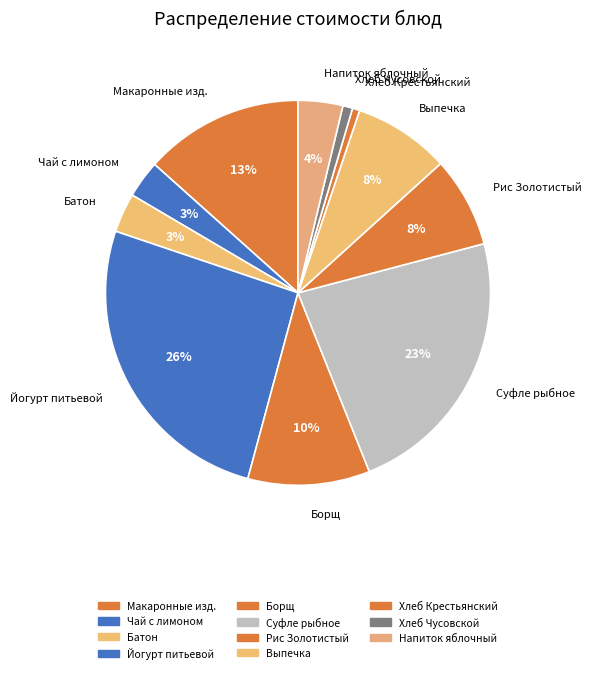

Count the number of slices in the pie.

11